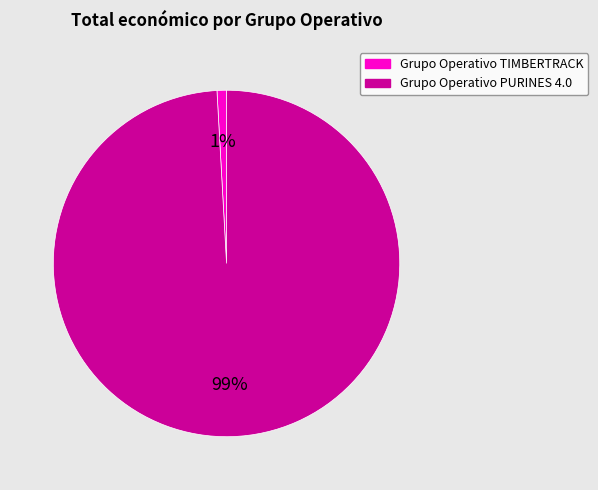

To the nearest percent, what is the combined percentage of Grupo Operativo TIMBERTRACK and Grupo Operativo PURINES 4.0?

100%